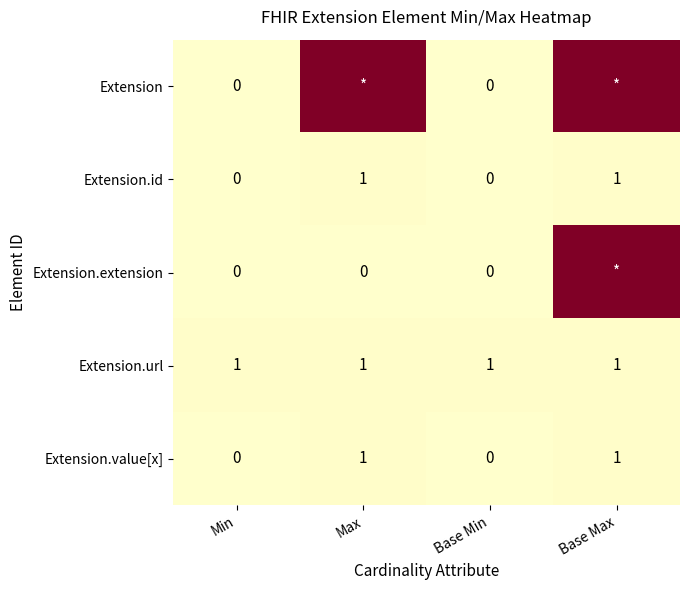

How many series are shown in this chart?

5